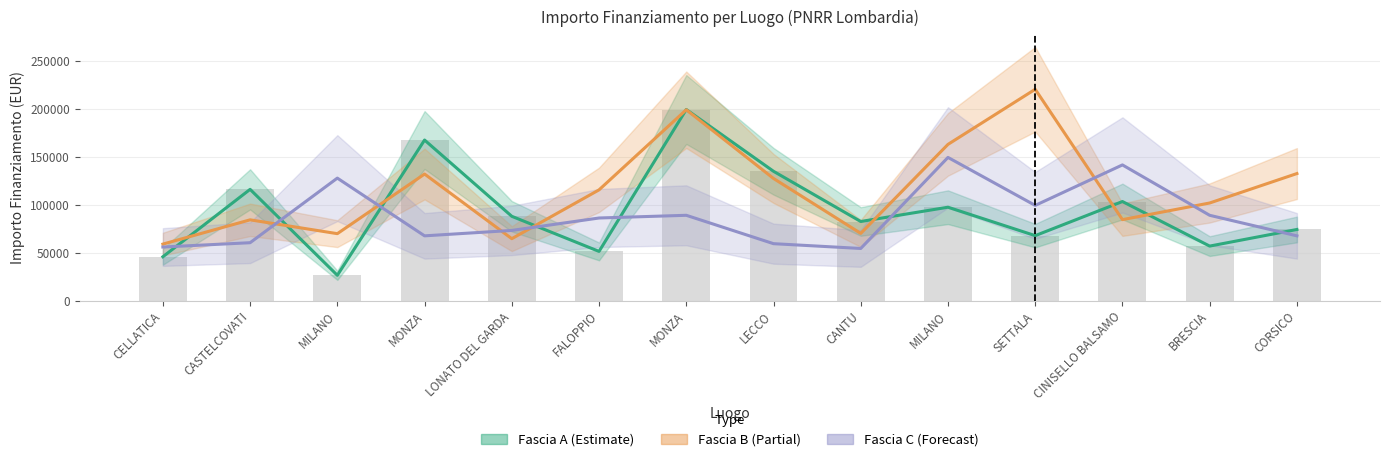

Which has a higher value, MILANO or CORSICO?

CORSICO